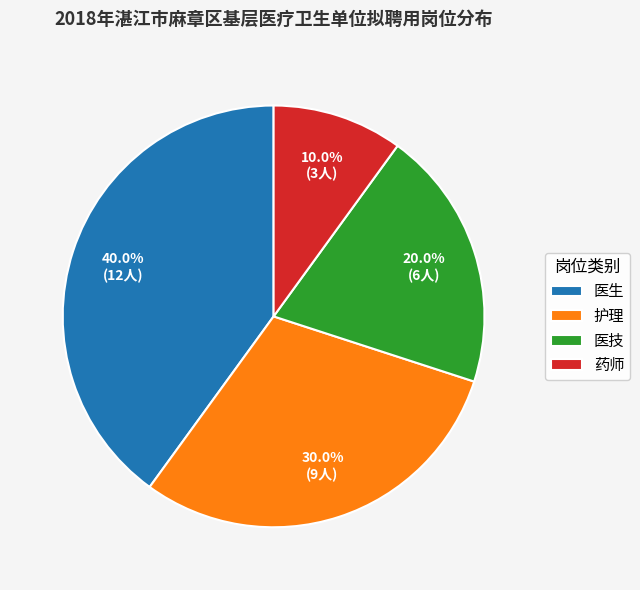

To the nearest percent, what is the combined percentage of 药师 and 医技?

30%